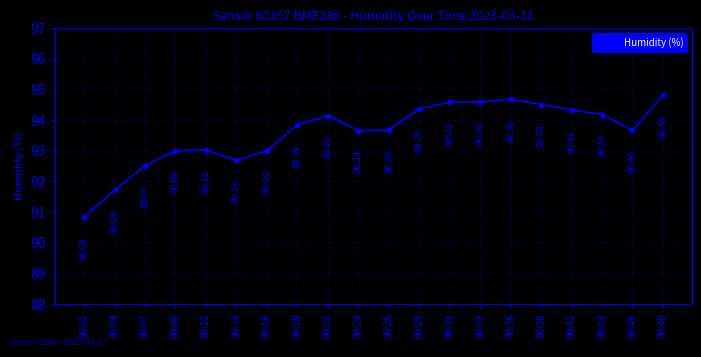

What is the ratio of the value at 00:24 to the value at 00:07?

1.0